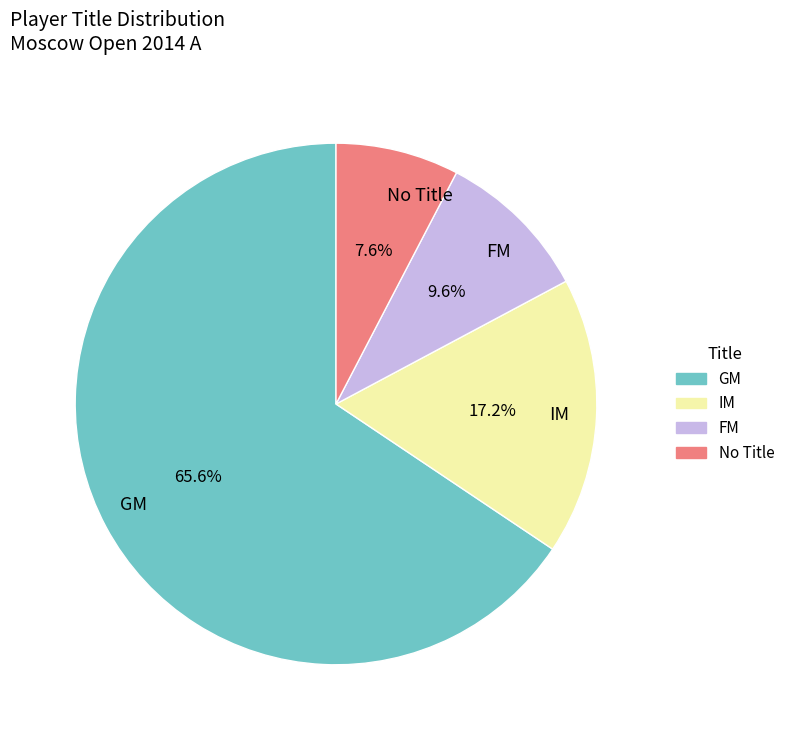

What percentage is the IM slice, to the nearest percent?

17%